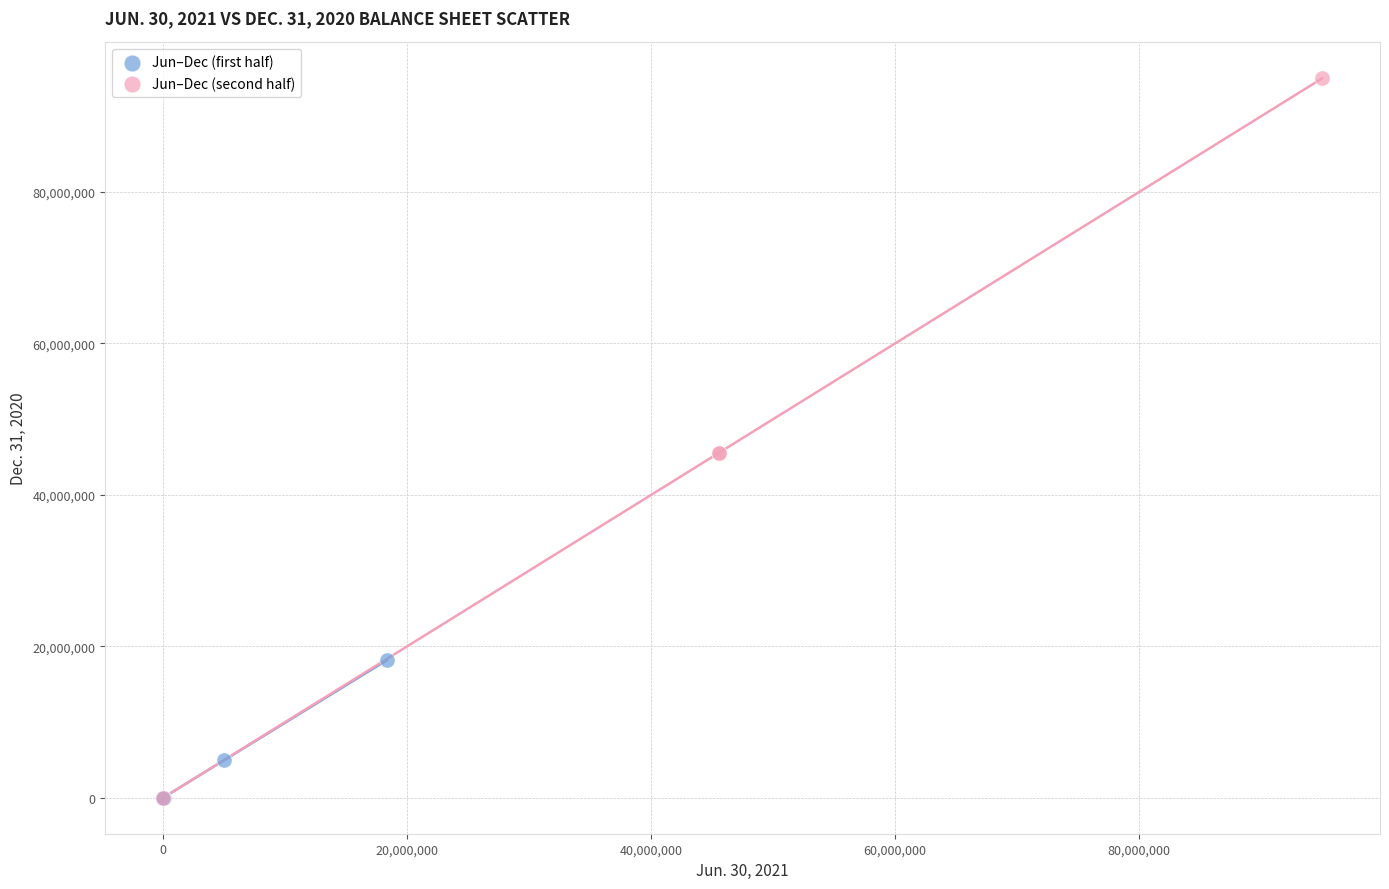

Which series reaches the maximum Y coordinate?

Jun–Dec (second half)